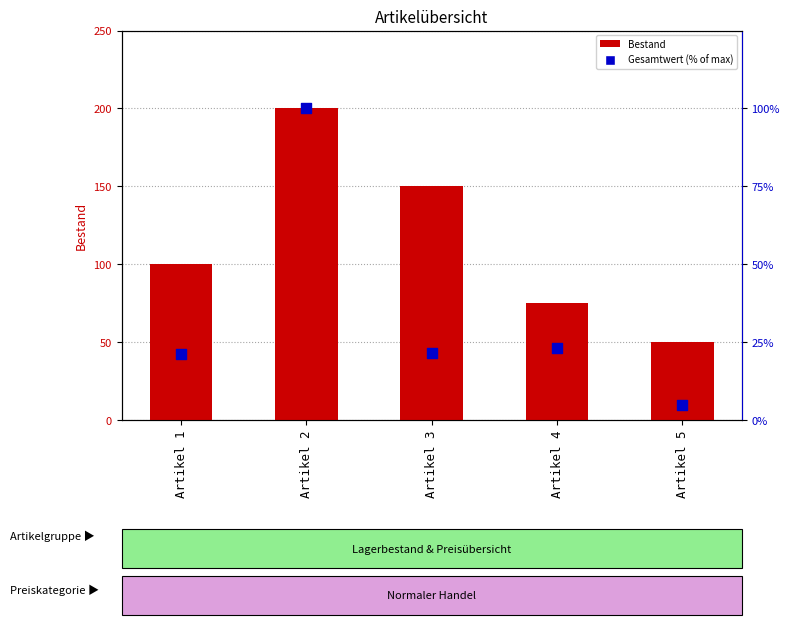

What are all the series names shown in the legend?

Bestand, Gesamtwert (% of max)